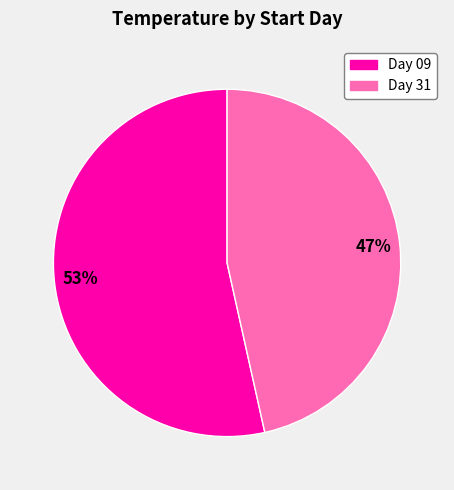

Is there a majority slice in this chart?

Yes